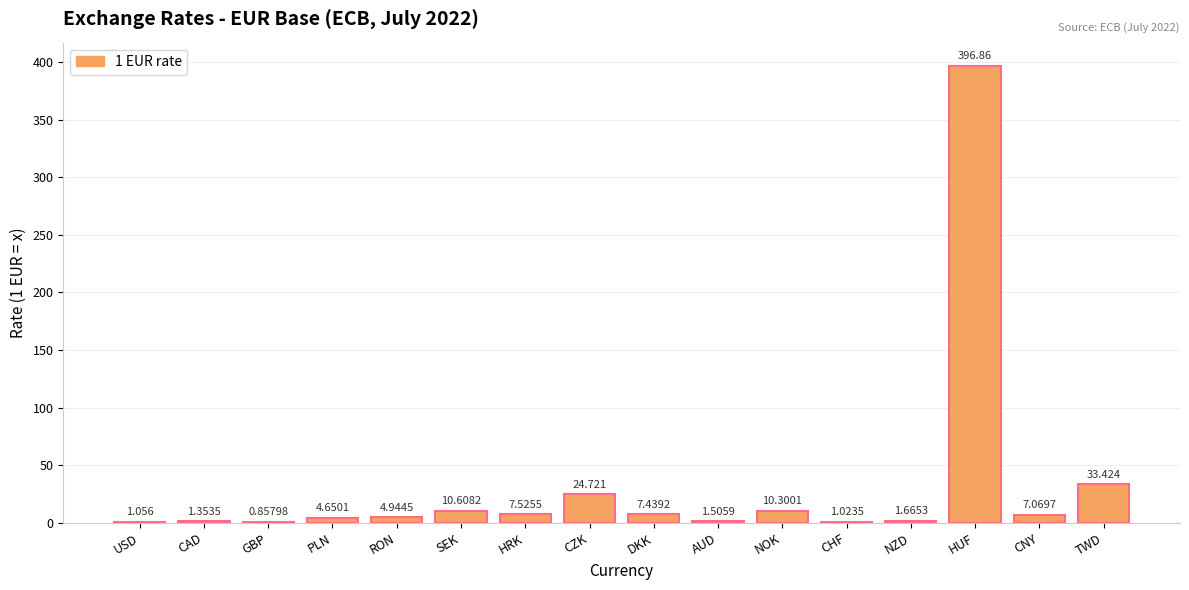

Count the number of values greater than 7.

8